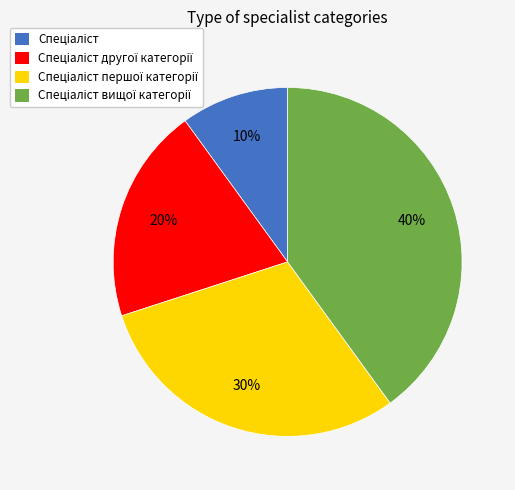

To the nearest percent, what is the average slice percentage?

25%